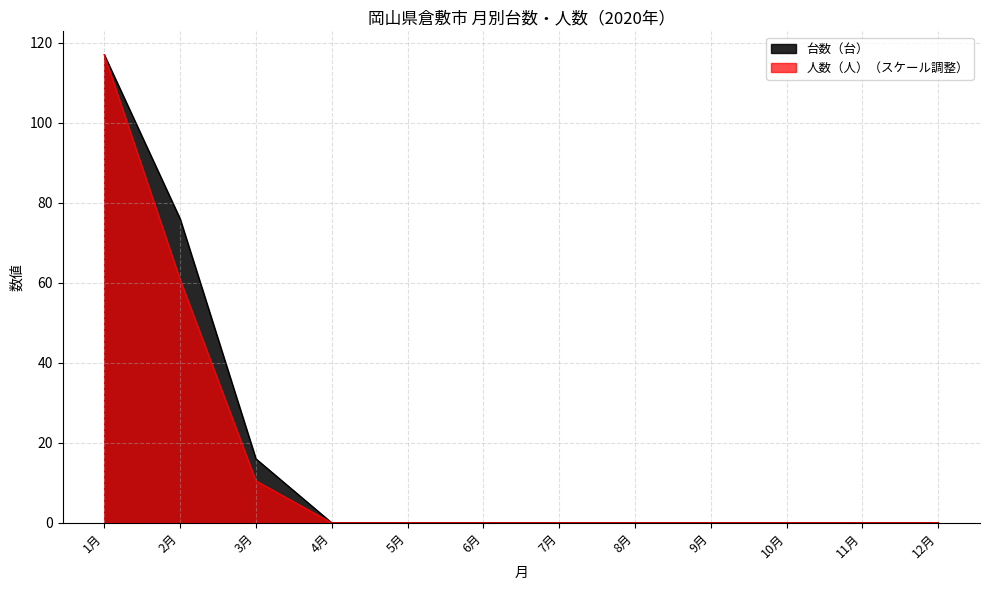

How many lines are shown in the chart?

2